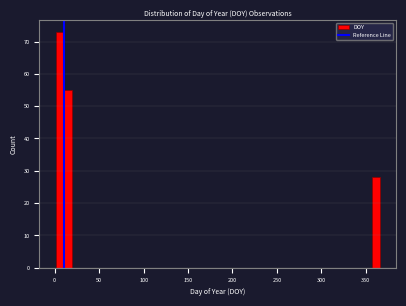

Read against the x-axis, roughly where is the centre of the tallest bar?

5